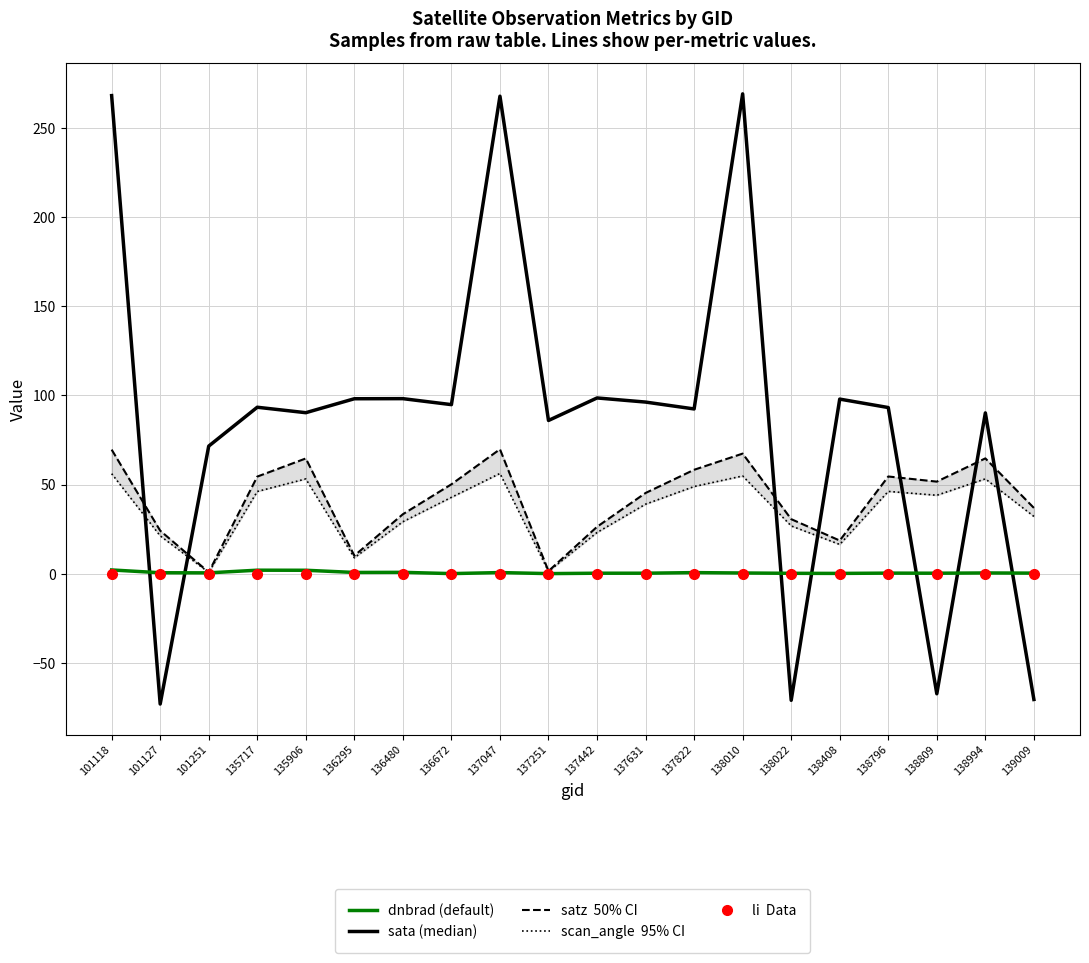

Reading left to right, transcribe all the data shown in this chart.

sata (median): 268.1	-73.0	71.6	93.4	90.3	98.1	98.2	94.8	267.7	86.0	98.6	96.3	92.4	269.1	-70.9	97.9	93.2	-67.2	90.2	-70.4
satz (50% CI): 69.6	24.2	0.9	54.5	64.7	10.2	33.4	50.2	69.8	1.5	26.4	45.3	58.3	67.4	30.7	18.7	54.6	51.7	64.7	36.9
scan_angle (95% CI): 56.1	21.3	0.8	46.2	53.2	9.0	29.2	42.9	56.3	1.4	23.2	39.0	48.9	54.9	26.9	16.5	46.2	44.0	53.2	32.2
dnbrad (default): 2.2	0.6	0.5	2.0	2.0	0.8	0.8	0.1	0.7	0.1	0.3	0.3	0.7	0.5	0.3	0.2	0.4	0.3	0.5	0.4
li (Data): 0.0	0.0	0.0	0.1	0.1	0.0	0.0	0.0	0.0	0.0	0.0	0.0	0.0	0.0	0.0	0.0	0.0	0.0	0.0	0.0